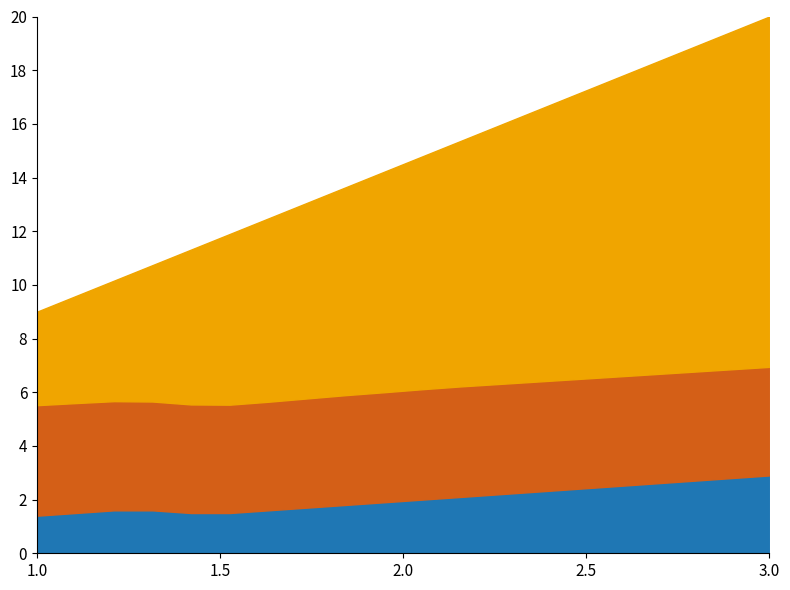

True or false: humidity_scaled and temperature intersect in this chart.

False